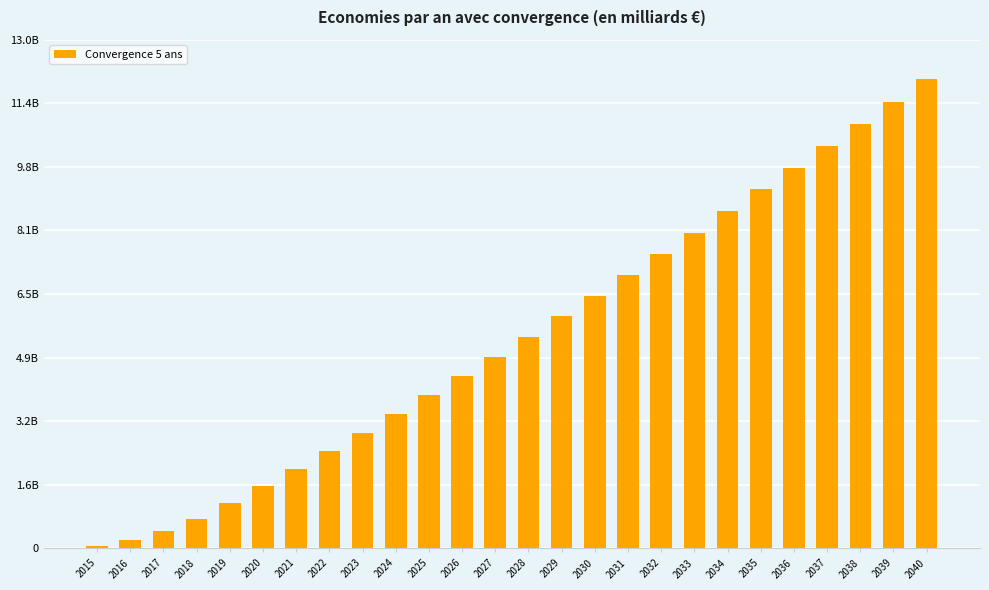

The value at 2018 is 758318855.6. True or false?

True